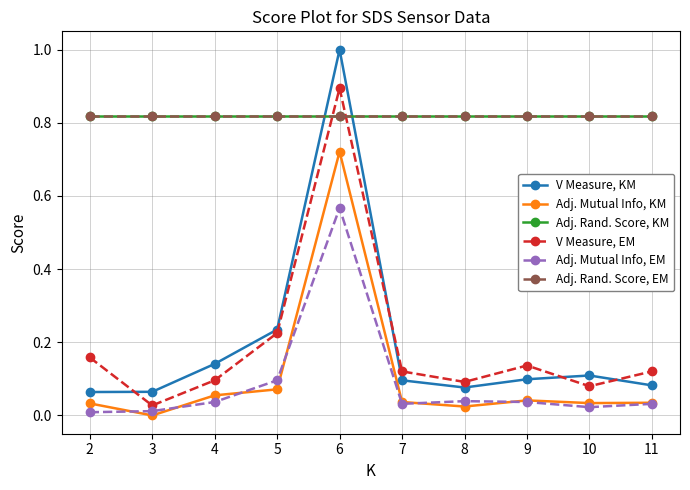

What is the difference between the V Measure, KM values at 4 and 8?

0.1